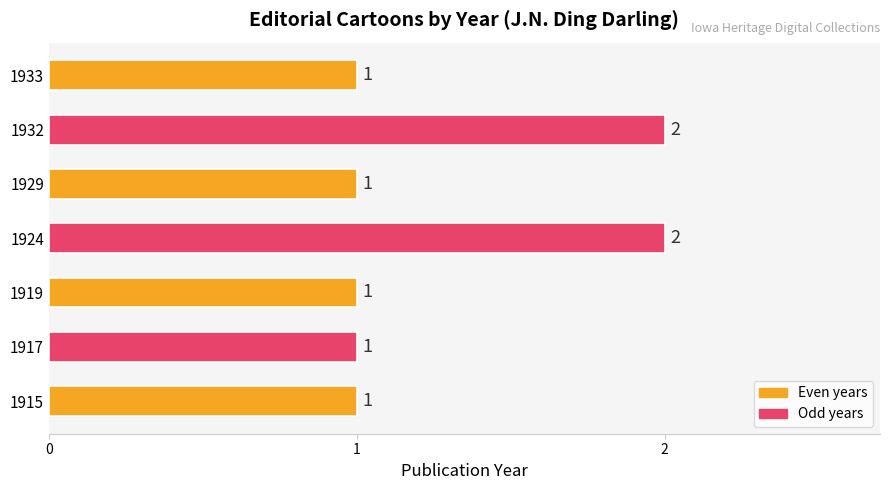

What is the ratio of the value at 1919 to the value at 1933?

1.0